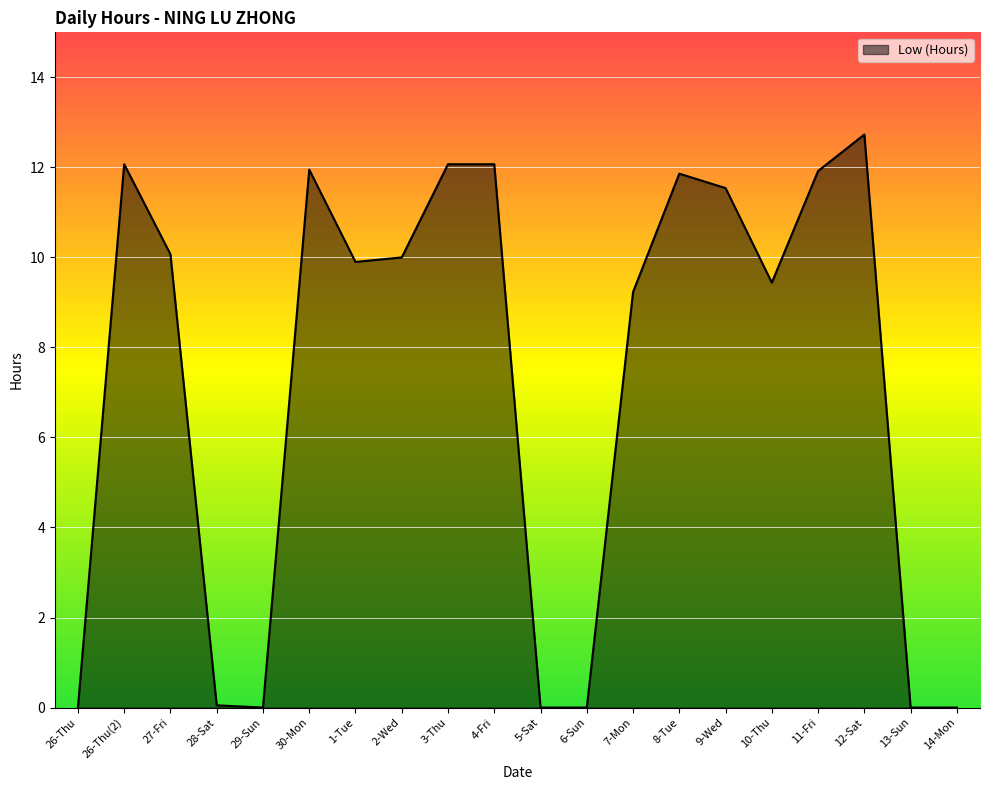

What is the sum of all values?

144.9